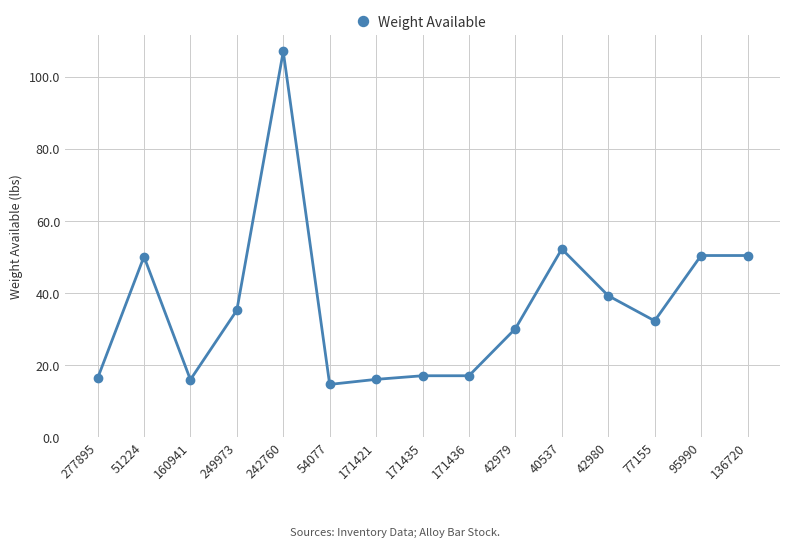

What is the difference between the maximum and minimum values?

92.4